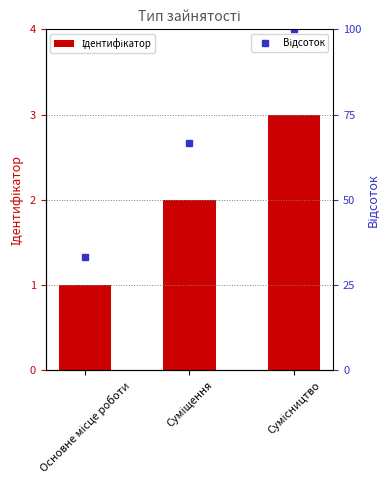

The value at Суміщення is 2. True or false?

True